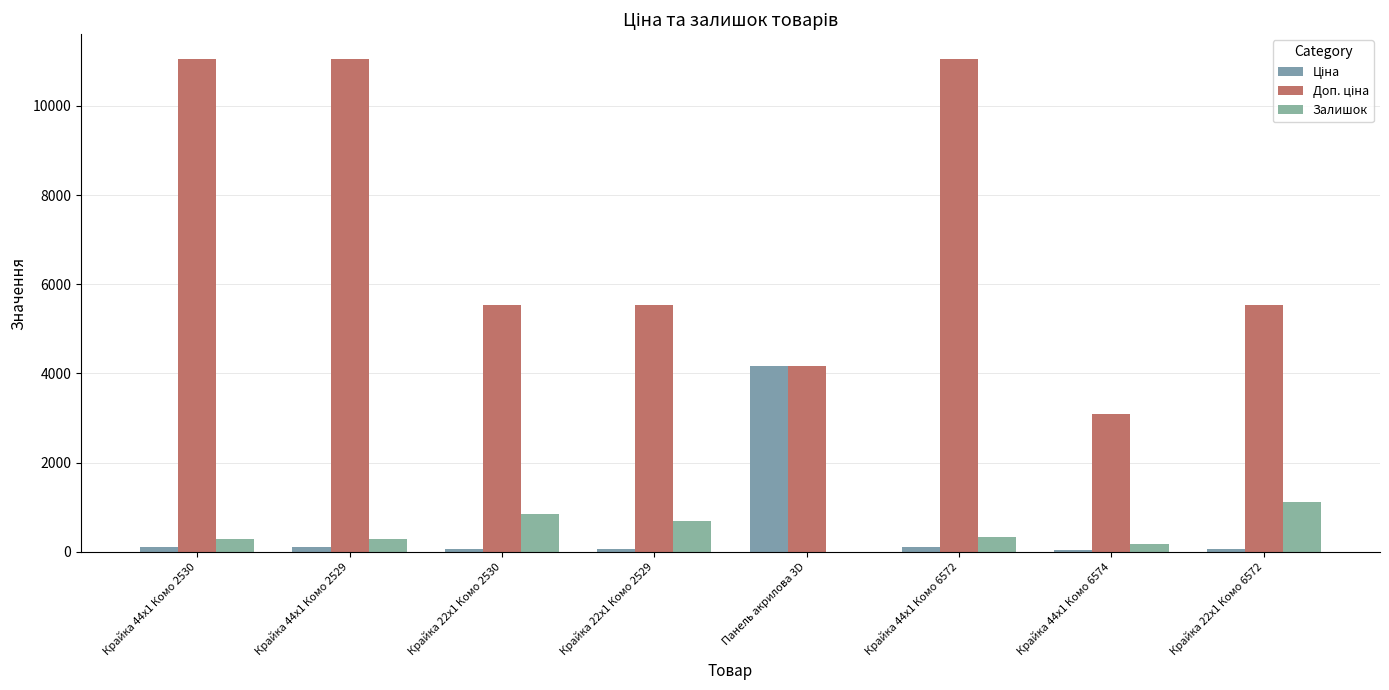

How many data points does each series have?

8